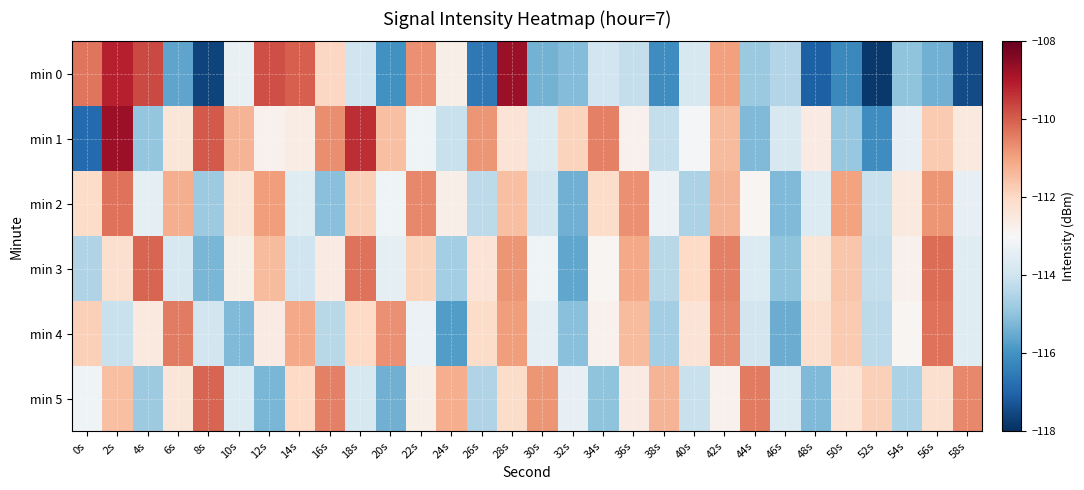

Which label corresponds to the smallest value in the chart?

52s